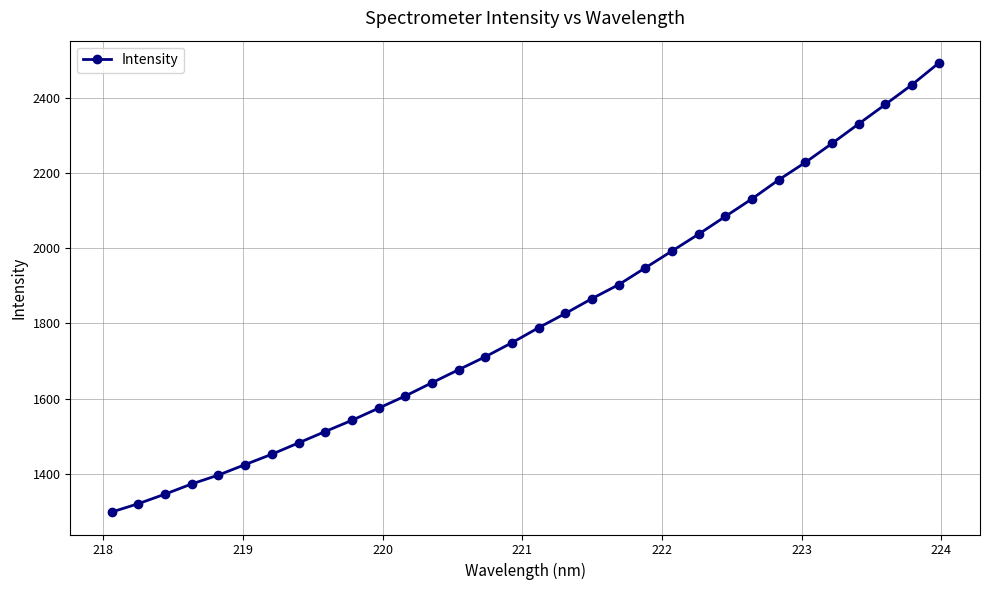

How many data points does each series have?

32